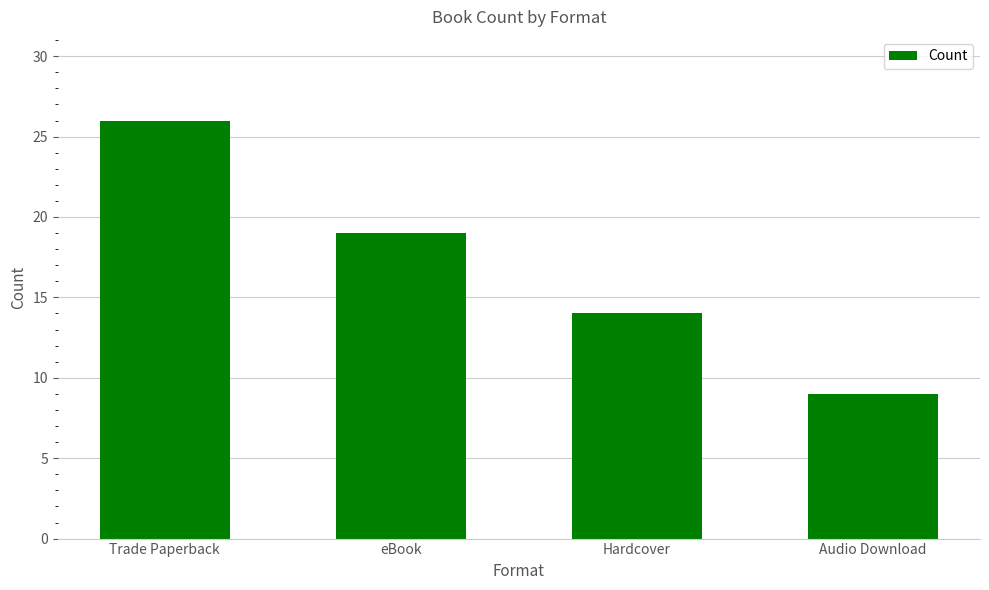

What is the smallest value displayed?

9